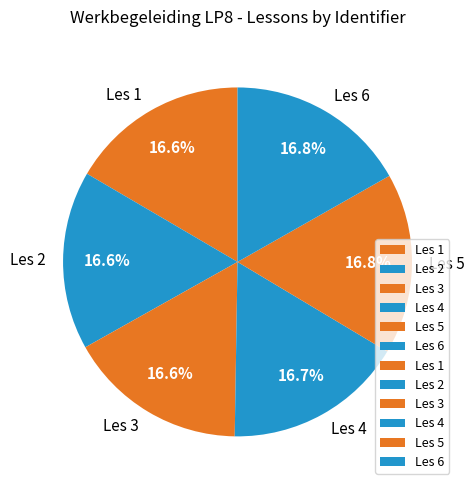

To the nearest percent, what portion does Les 1 represent?

17%